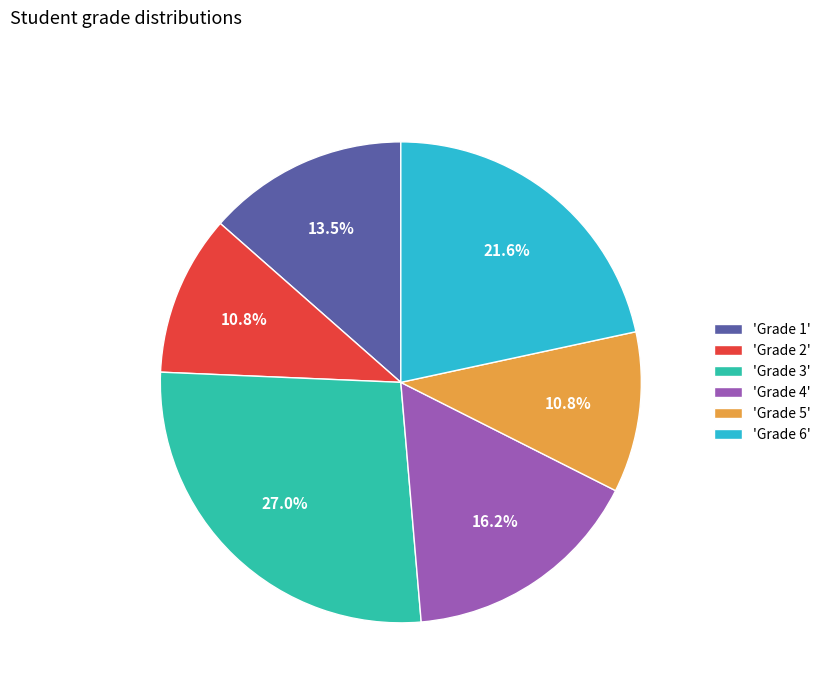

What percentage do 'Grade 4' and 'Grade 5' together represent?

27.0%